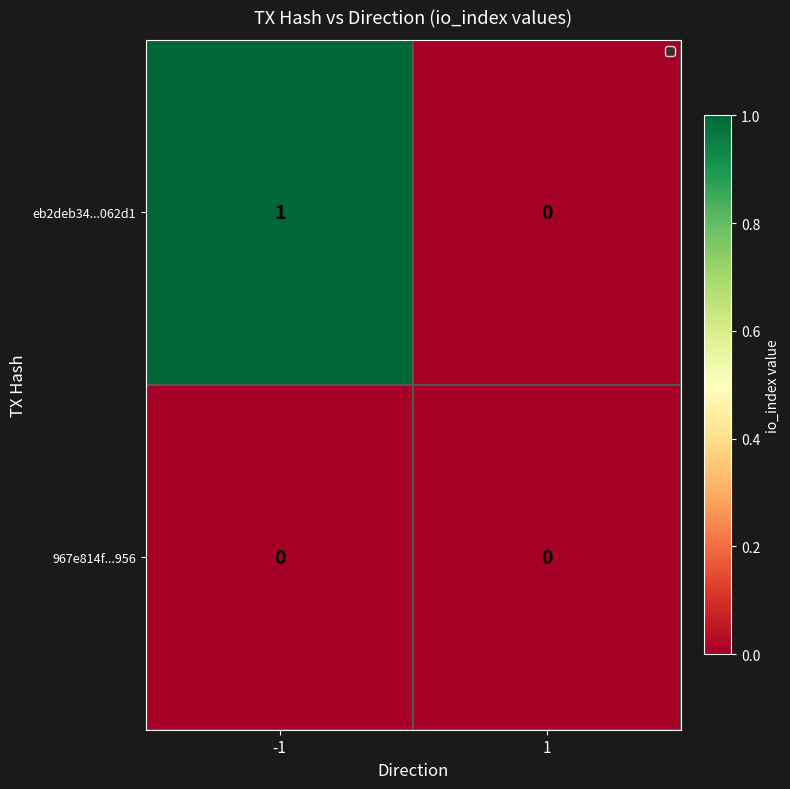

Reading right to left, list all the values displayed in this chart.

eb2deb34...062d1: 0	1
967e814f...956: 0	0